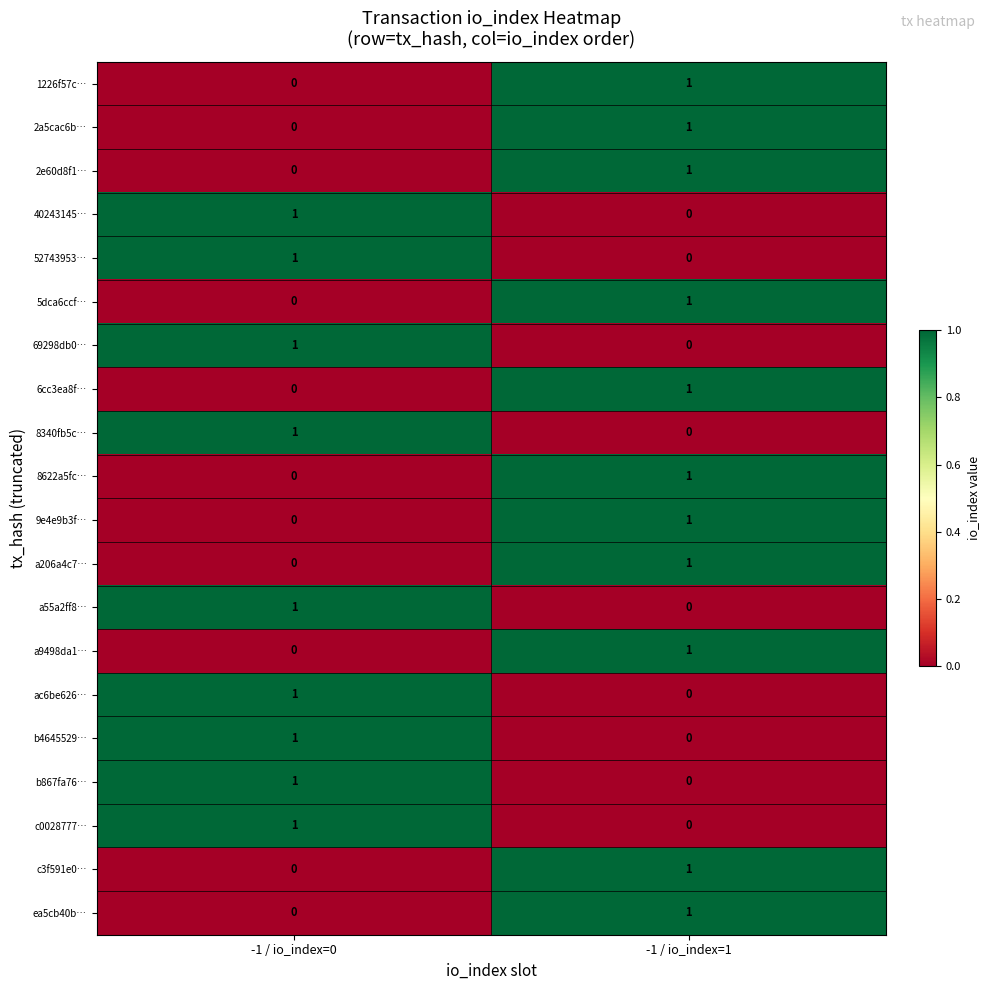

Count the number of data series in this chart.

20